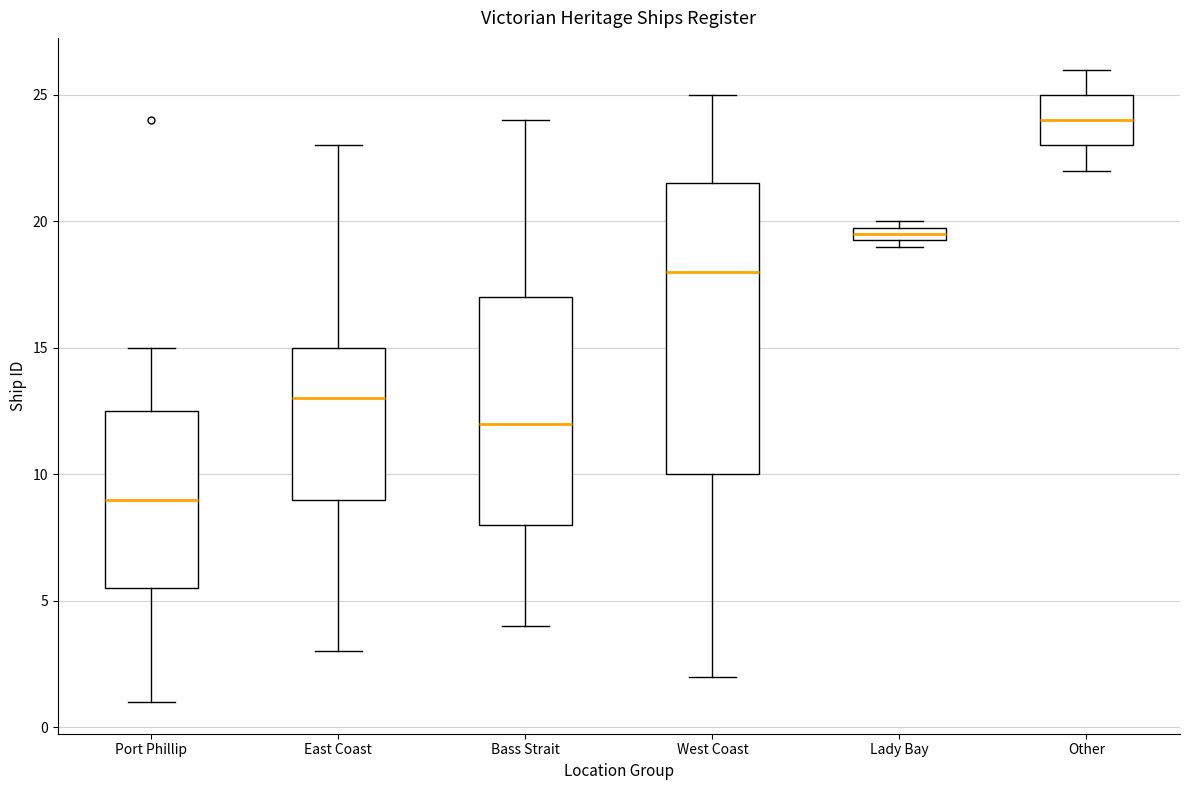

Which box's median line is the highest?

Other